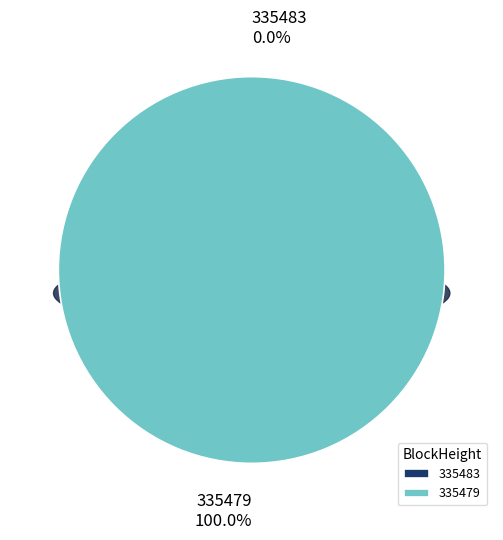

The 335483 slice represents 0% of the pie. True or false?

True